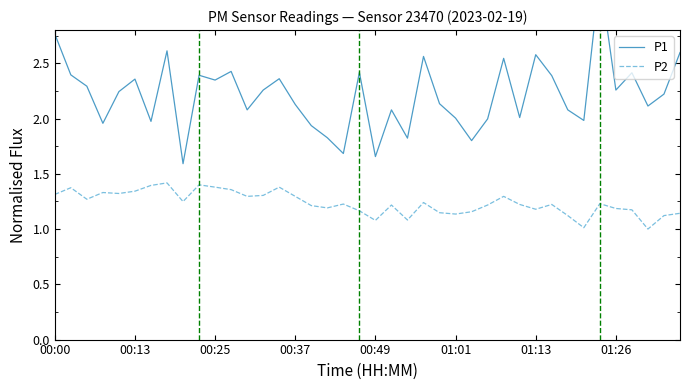

Is the value of P1 at 34 greater than the value of P2 at 37?

Yes